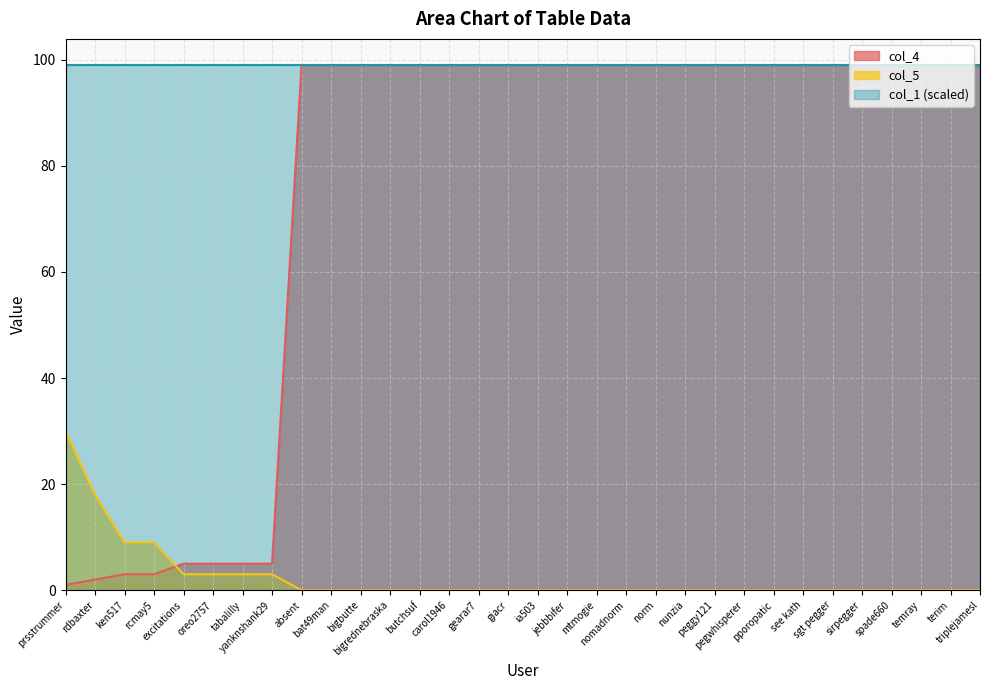

What is the approximate value of col_5 at oreo2757?

3